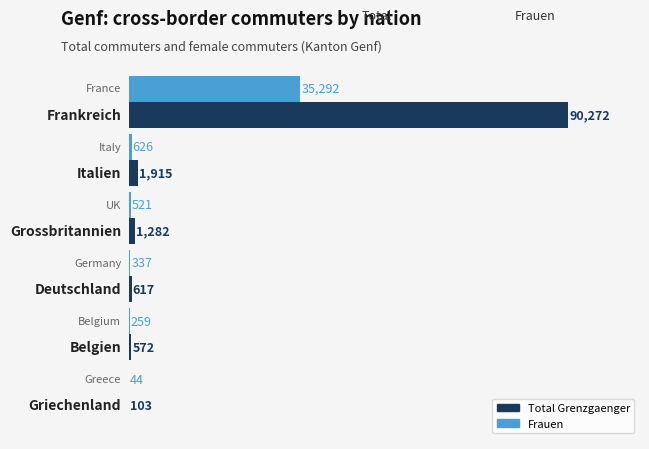

What are all the series names shown in the legend?

Total Grenzgaenger, Frauen